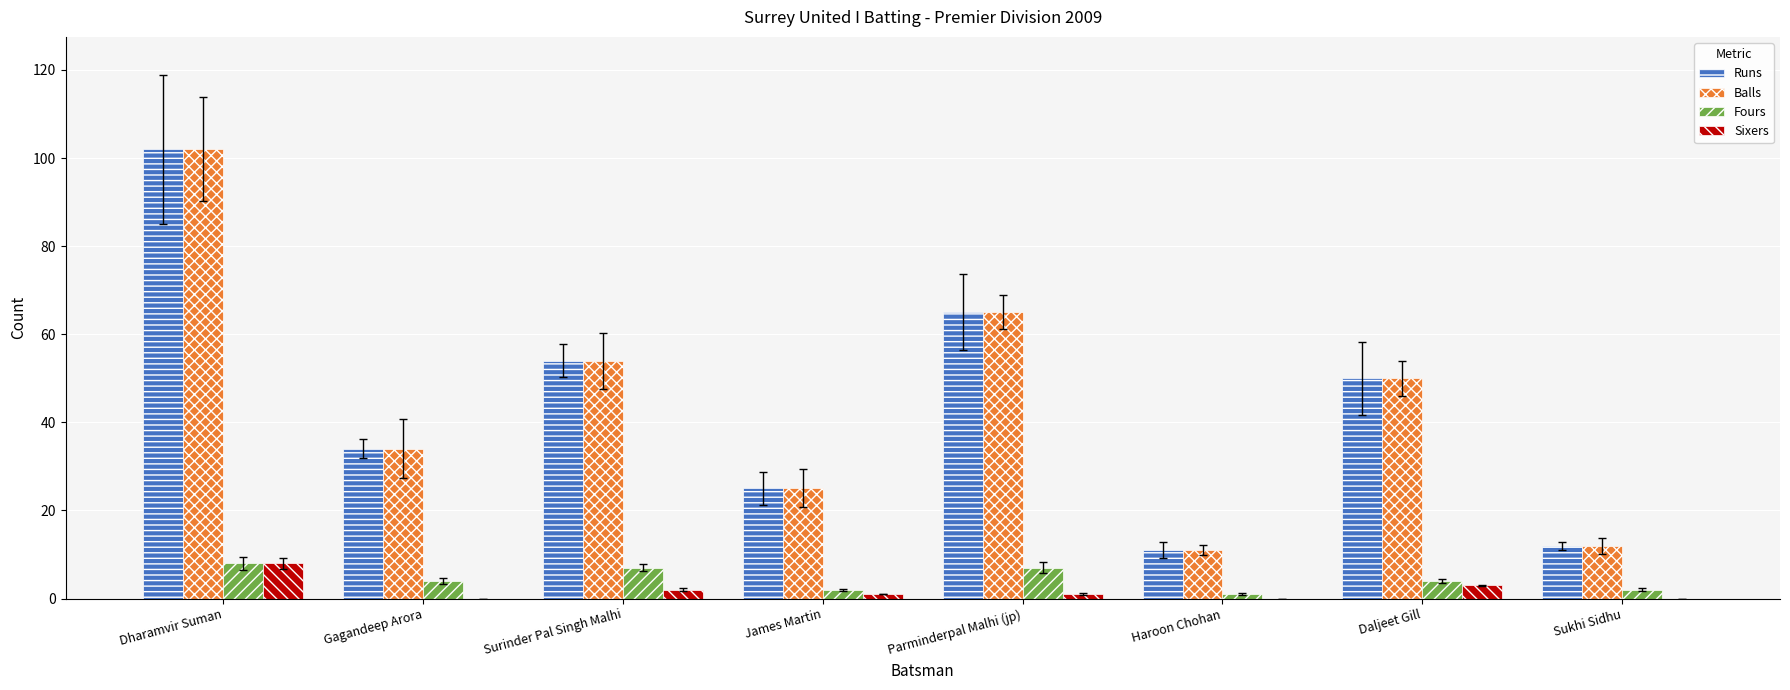

What is the sum of all Sixers values?

15